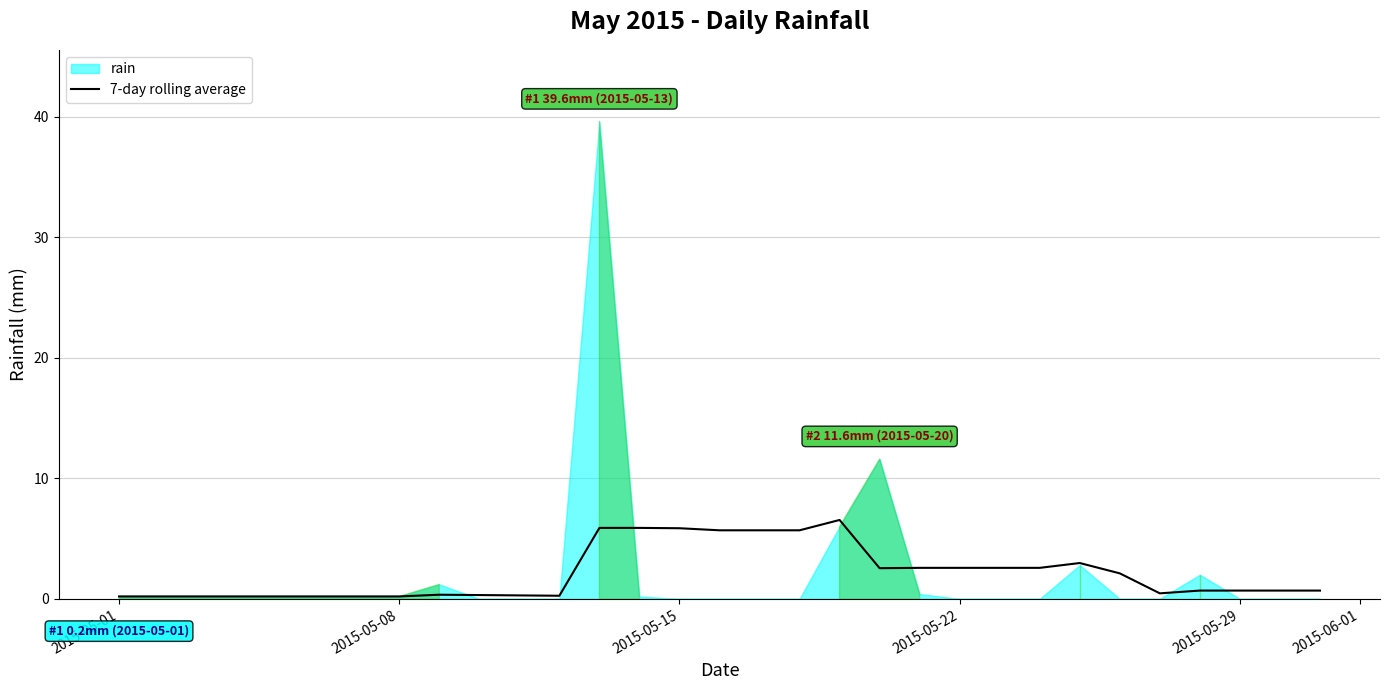

What position from the right is 2015-05-01?

31